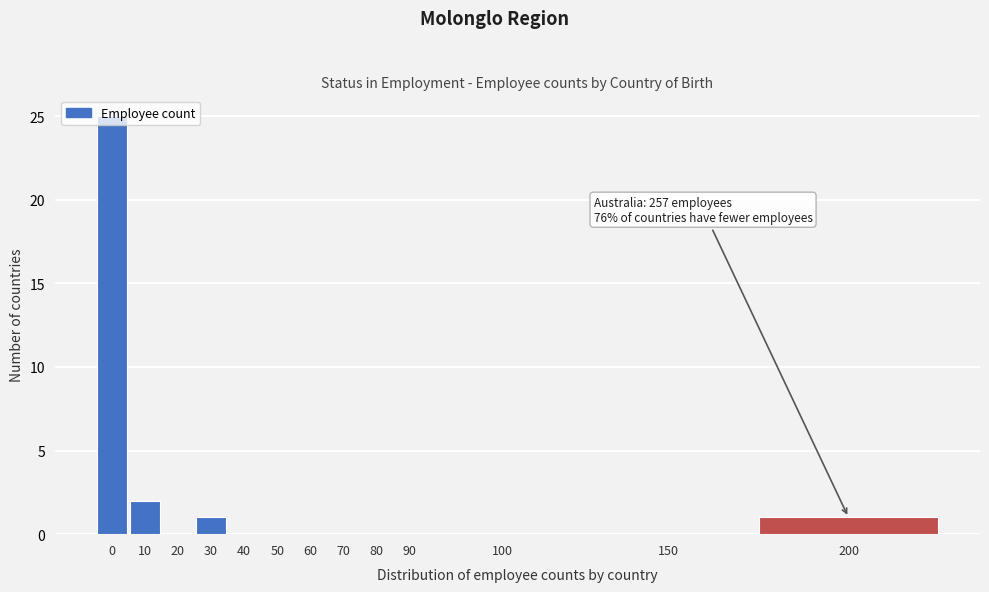

Between 10 and 80, which is larger?

10